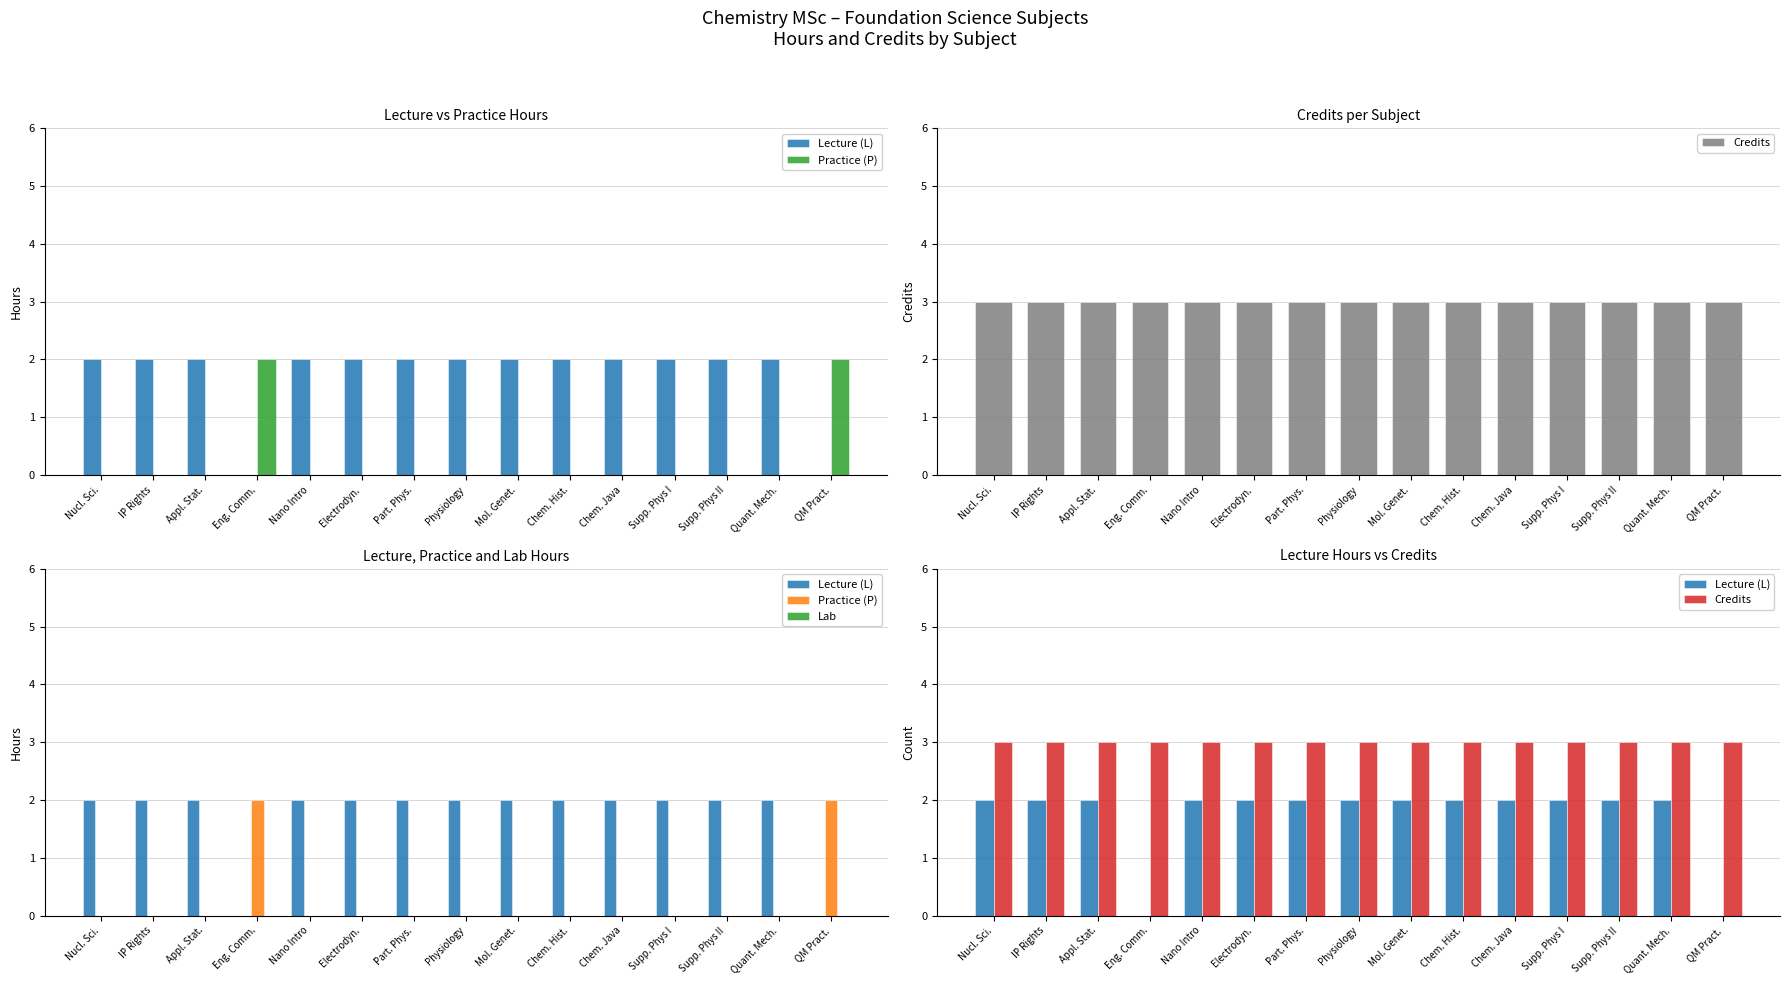

What is the highest value of the Lecture (L) series?

2